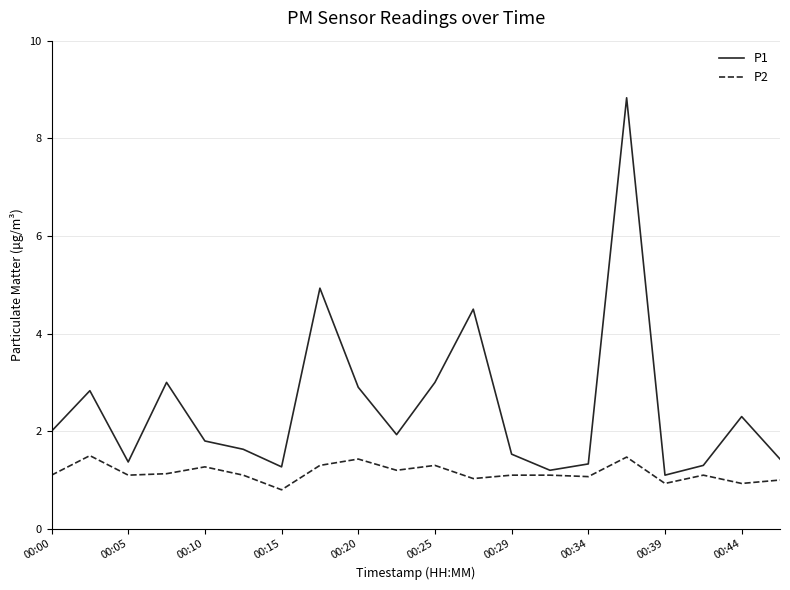

Which series has the largest total across all categories?

P1